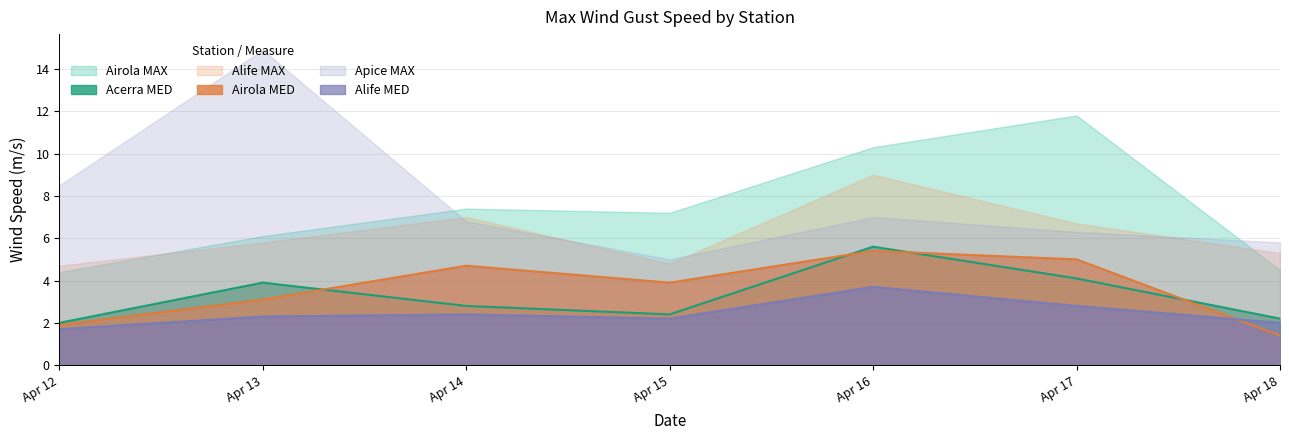

True or false: Alife MED and Apice MAX cross at least once.

False